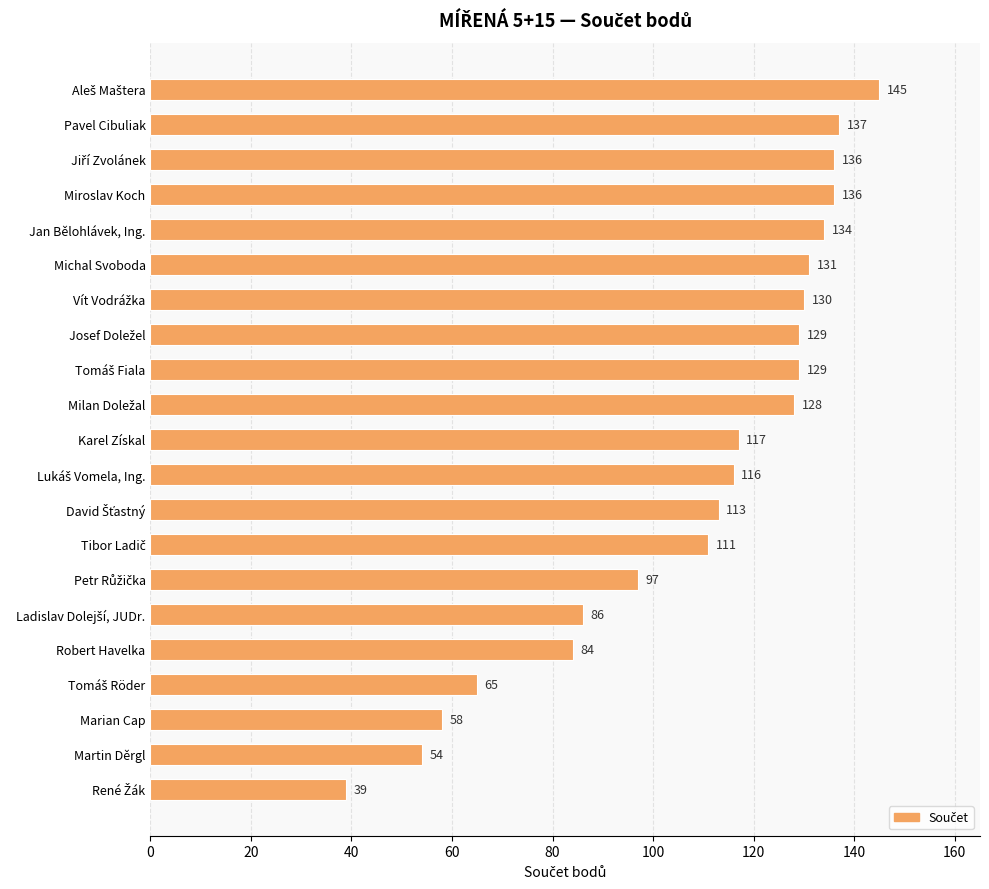

The value at Karel Získal is 37. True or false?

False